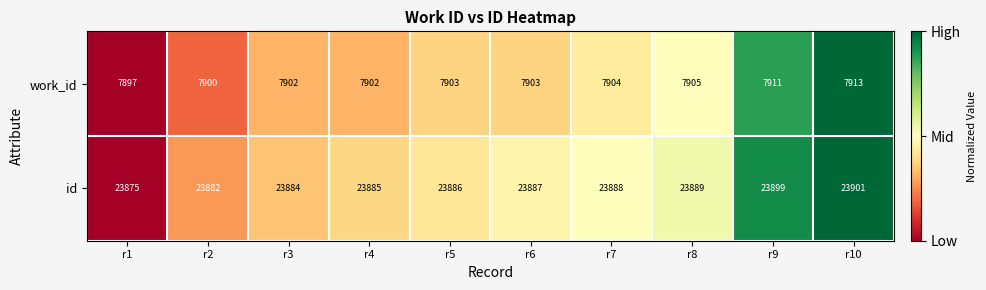

What is the approximate value of id at r5, to the nearest 10?

23890